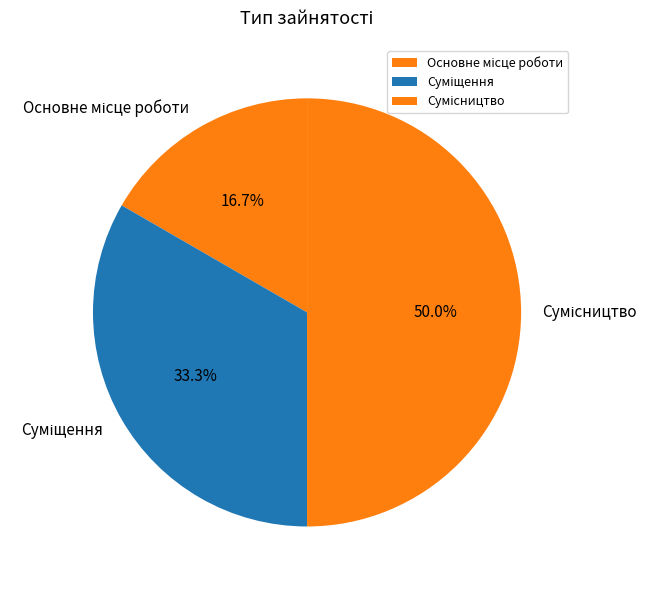

Is there any slice that represents more than half of the pie?

No